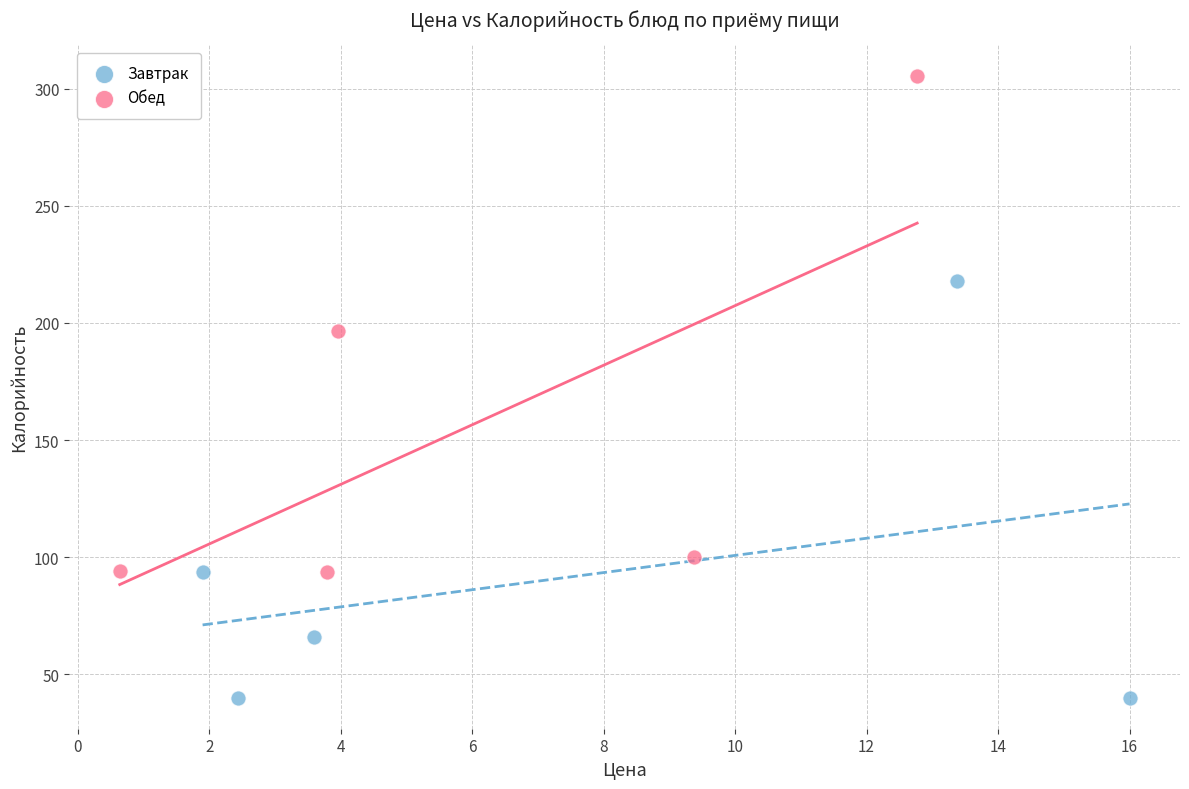

Which series has the widest spread of Y values?

Обед